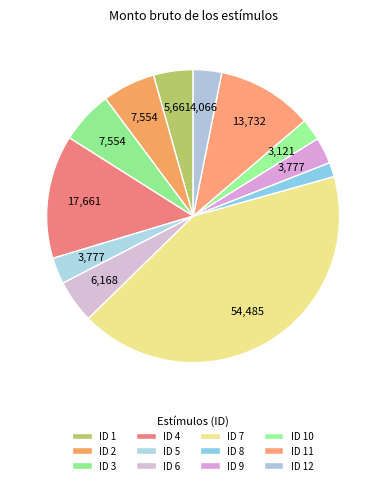

Does any single category account for the majority?

No